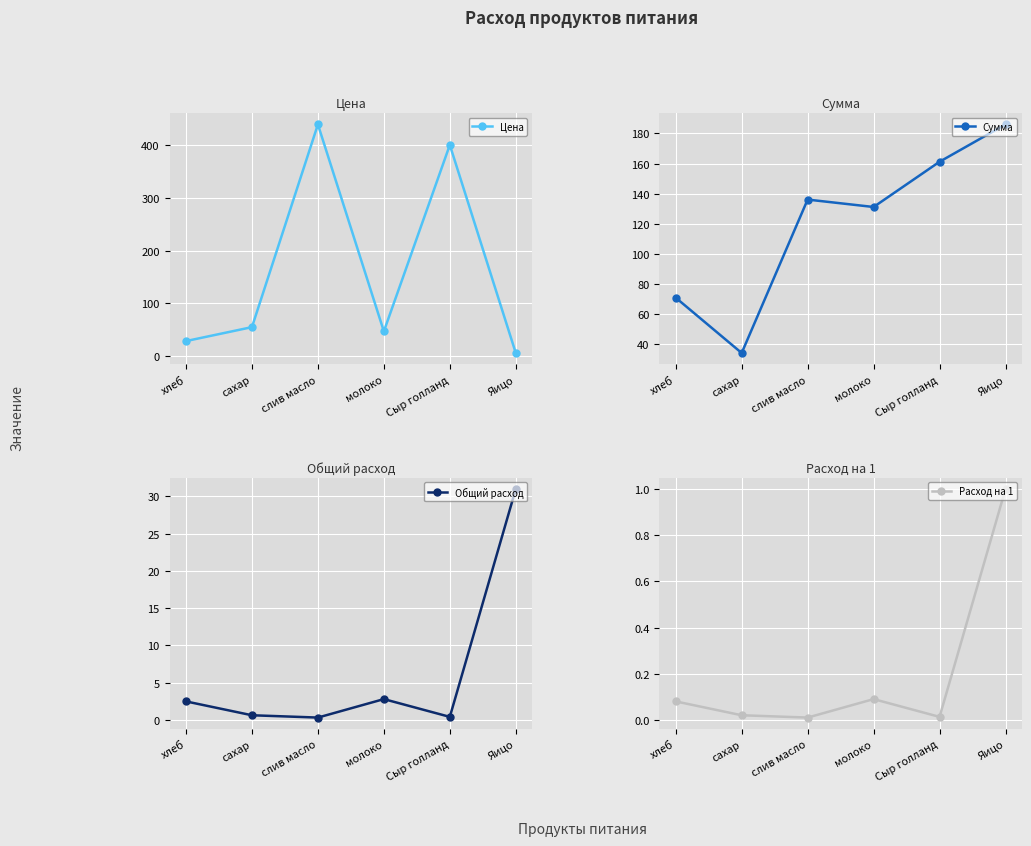

What value does the Общий расход series have at сахар?

0.6